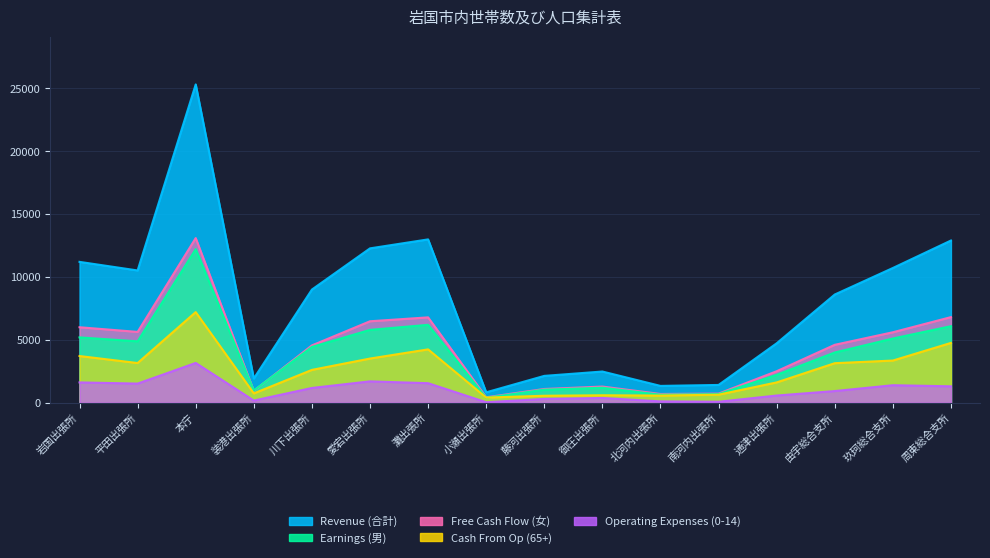

Count the number of data series in this chart.

5